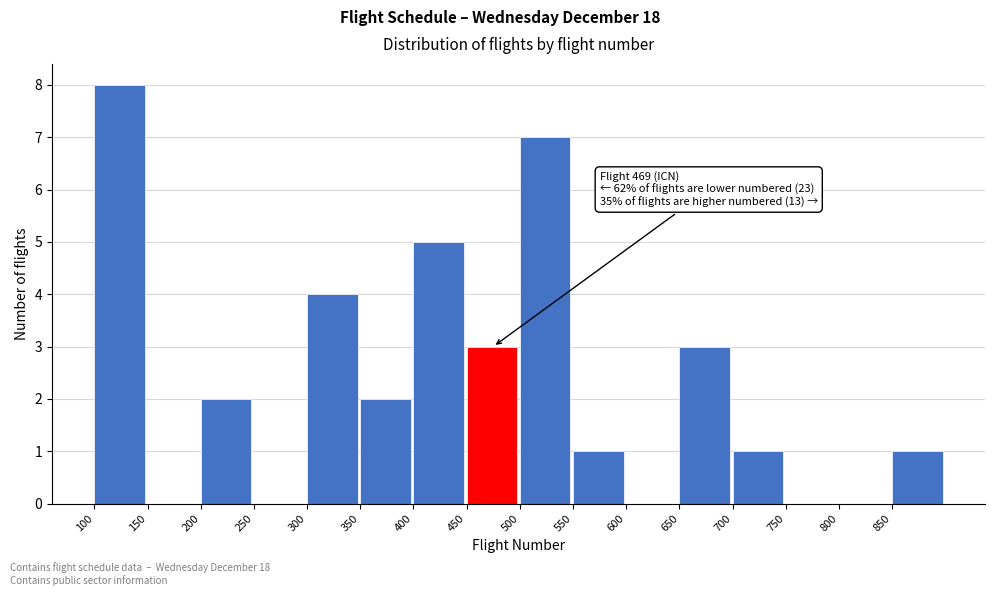

Over which range of the x-axis is the bar tallest?

100 to 150